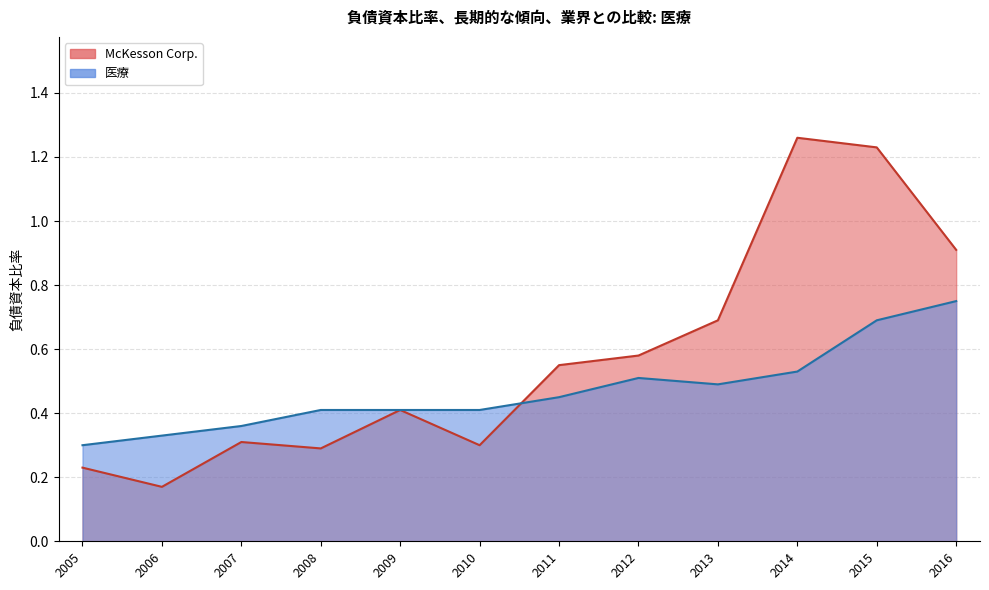

Which category has the lowest value in the McKesson Corp. series?

2006